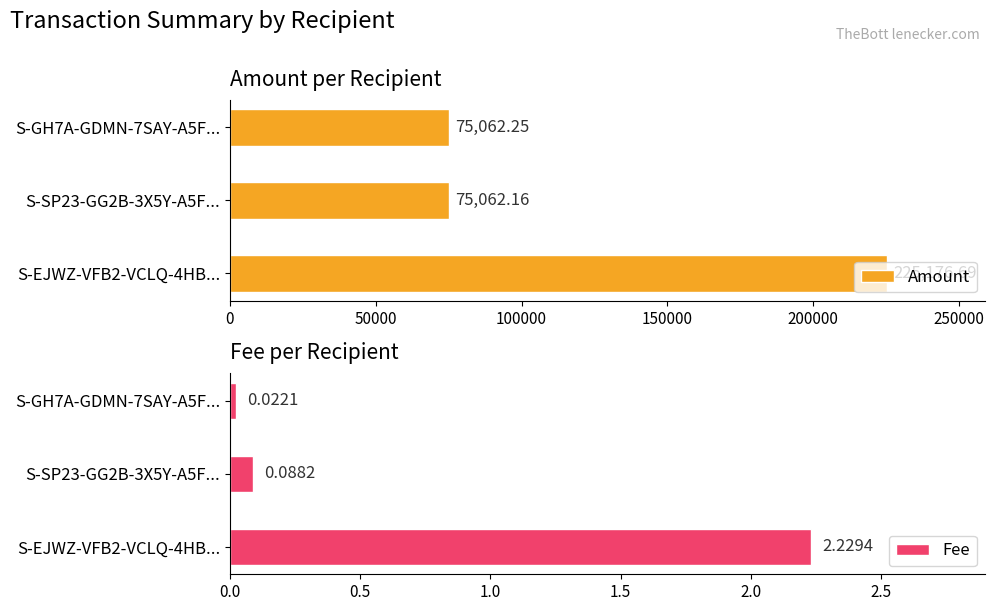

Rank the categories by Amount value from lowest to highest.

S-SP23-GG2B-3X5Y-A5F..., S-GH7A-GDMN-7SAY-A5F..., S-EJWZ-VFB2-VCLQ-4HB...